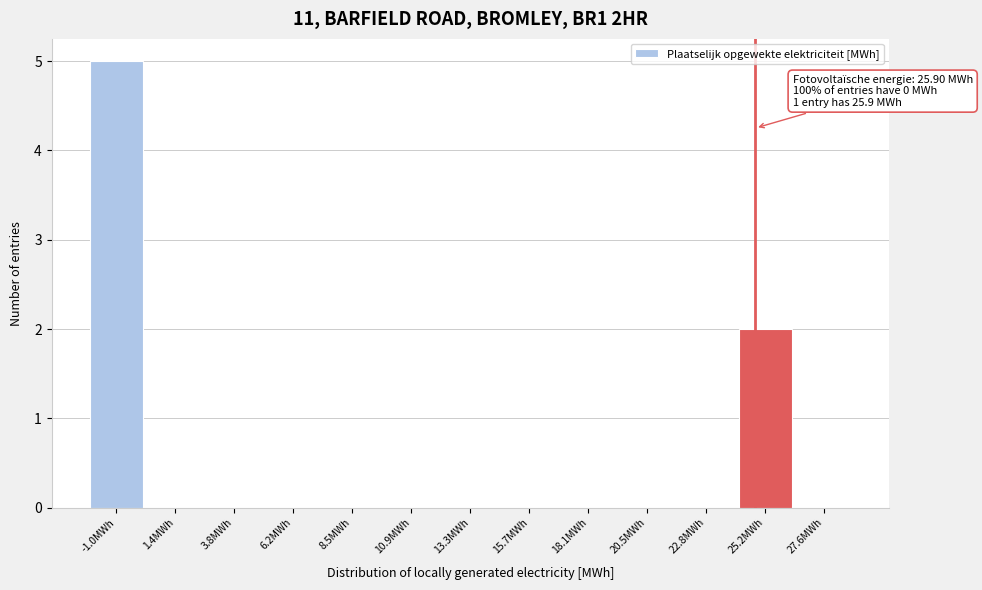

Reading right to left, list all the values displayed in this chart.

27.6MWh=0	25.2MWh=2	22.8MWh=0	20.5MWh=0	18.1MWh=0	15.7MWh=0	13.3MWh=0	10.9MWh=0	8.5MWh=0	6.2MWh=0	3.8MWh=0	1.4MWh=0	-1.0MWh=5